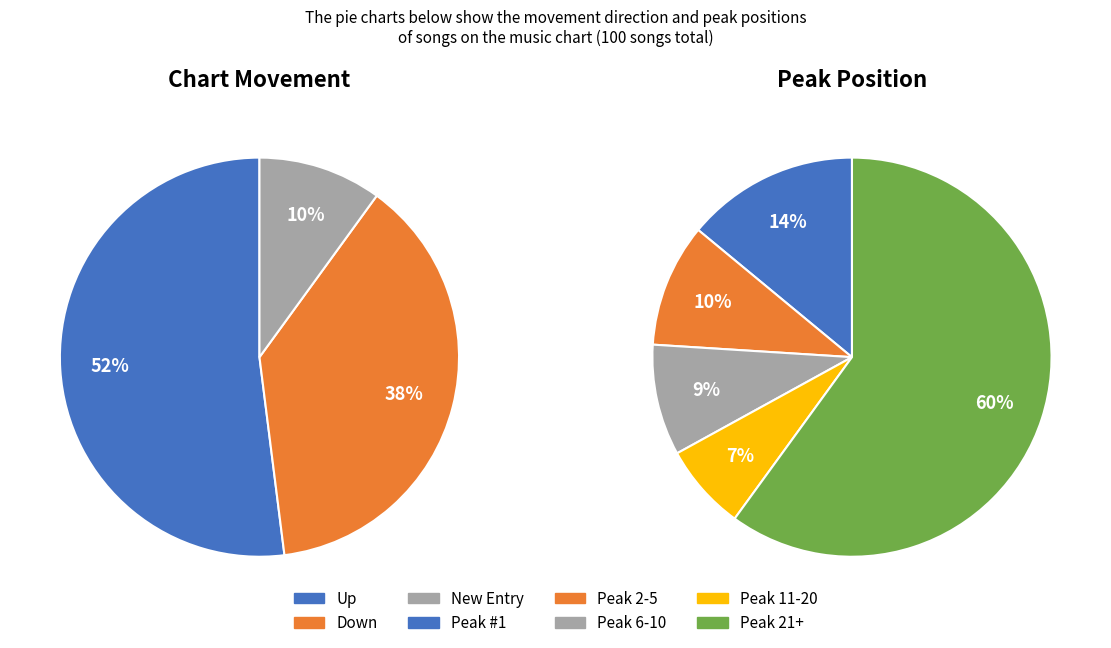

What portion of the pie excludes down?

62.0%